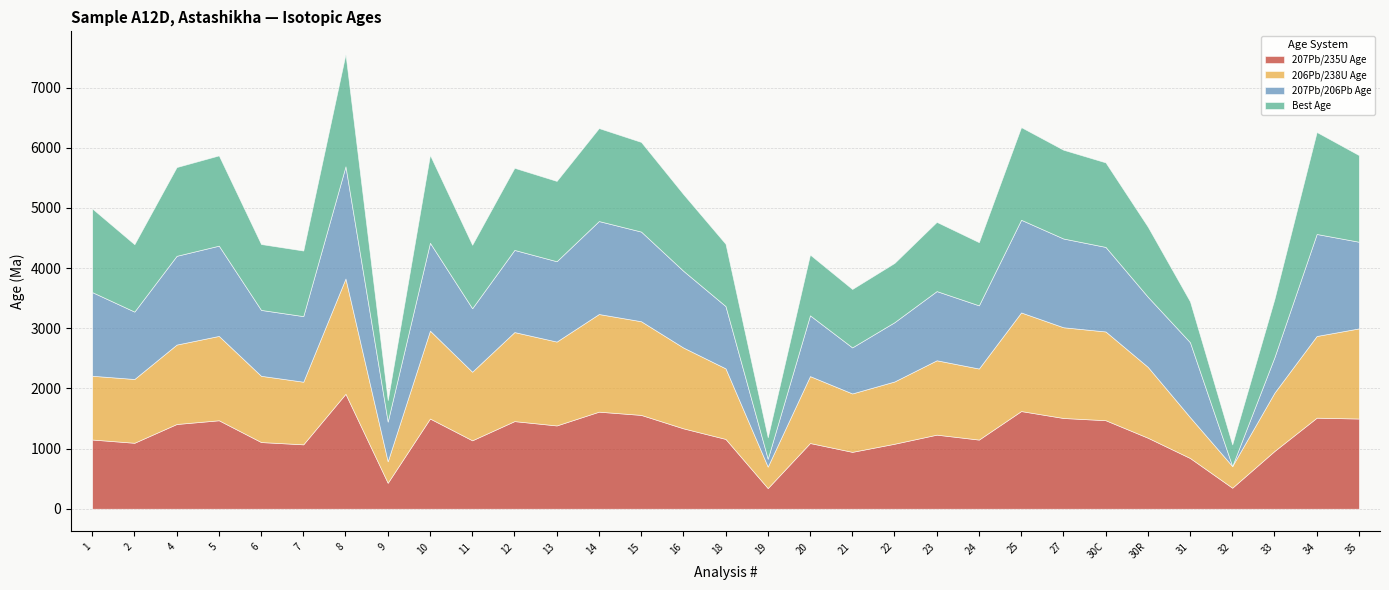

Is the value of 206Pb/238U Age at 12 greater than the value of Best Age at 32?

Yes